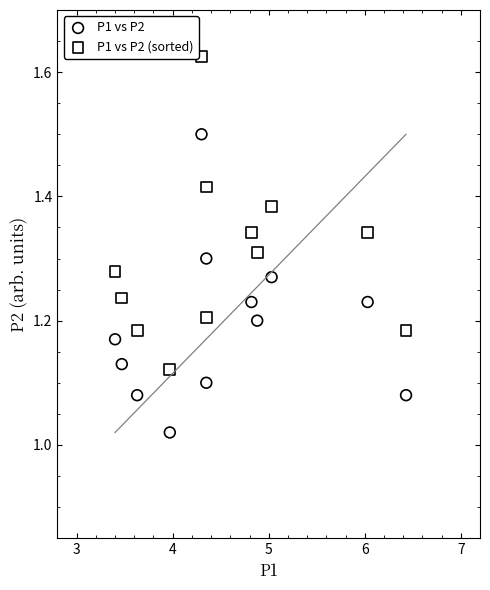

Which series reaches the maximum Y coordinate?

P1 vs P2 (sorted)